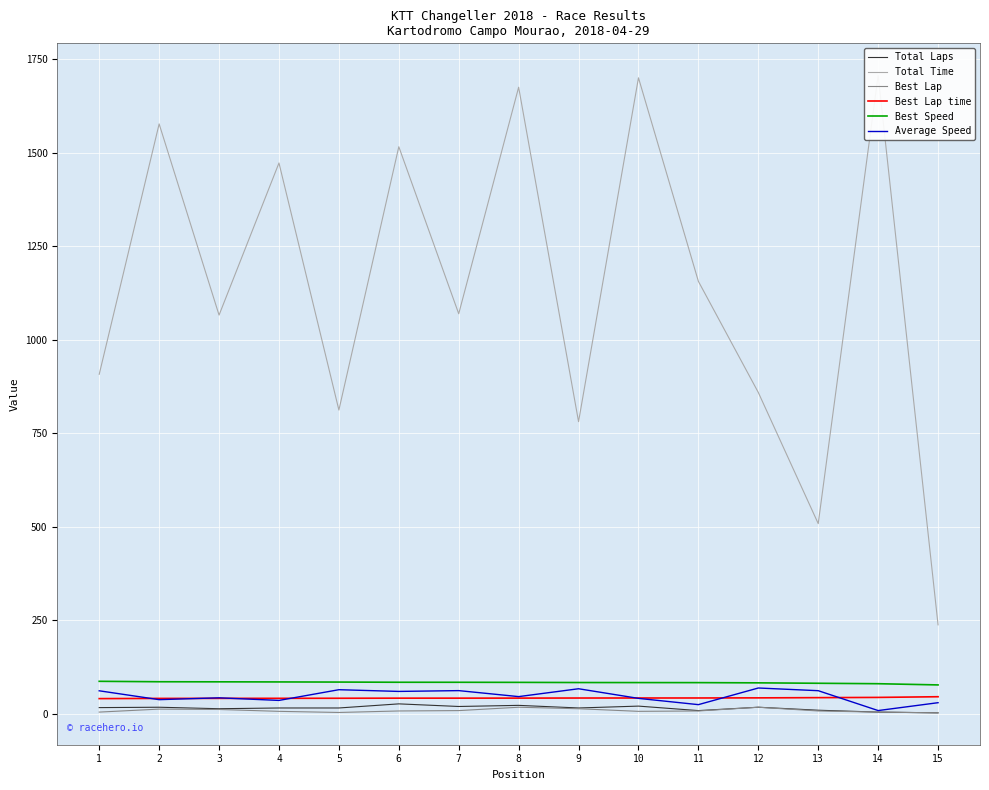

How many data points in Best Lap are less than 7?

6